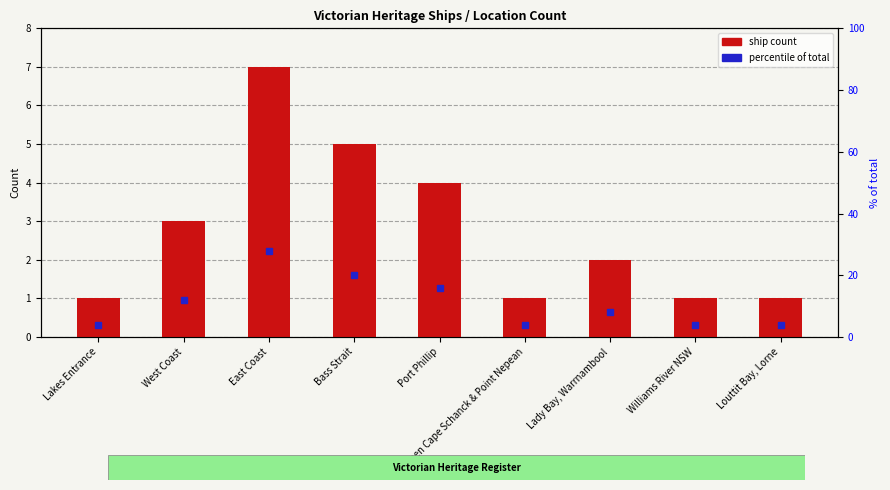

At Port Phillip, list the series in order from largest to smallest.

percentile of total, ship count